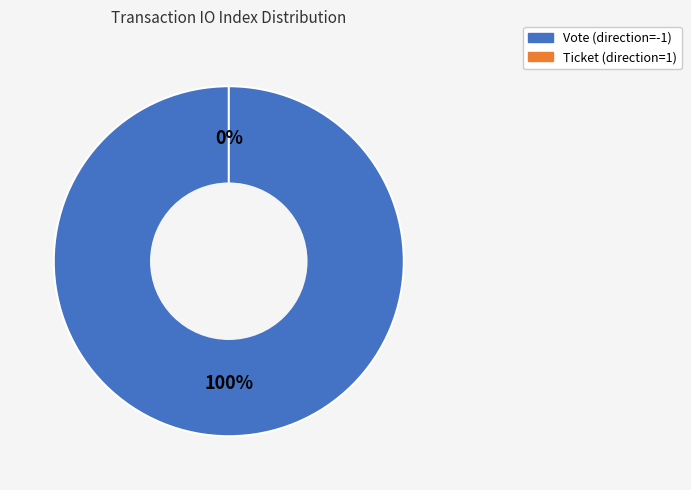

To the nearest percent, what is the average slice percentage?

50%